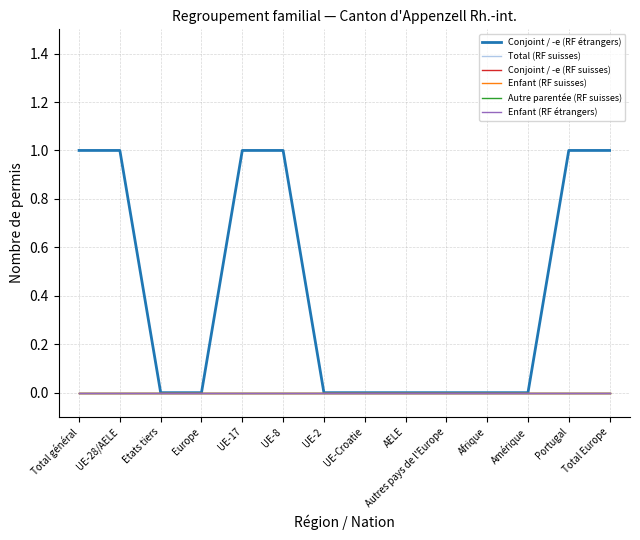

Which series has the largest total across all categories?

Conjoint / -e (RF étrangers)